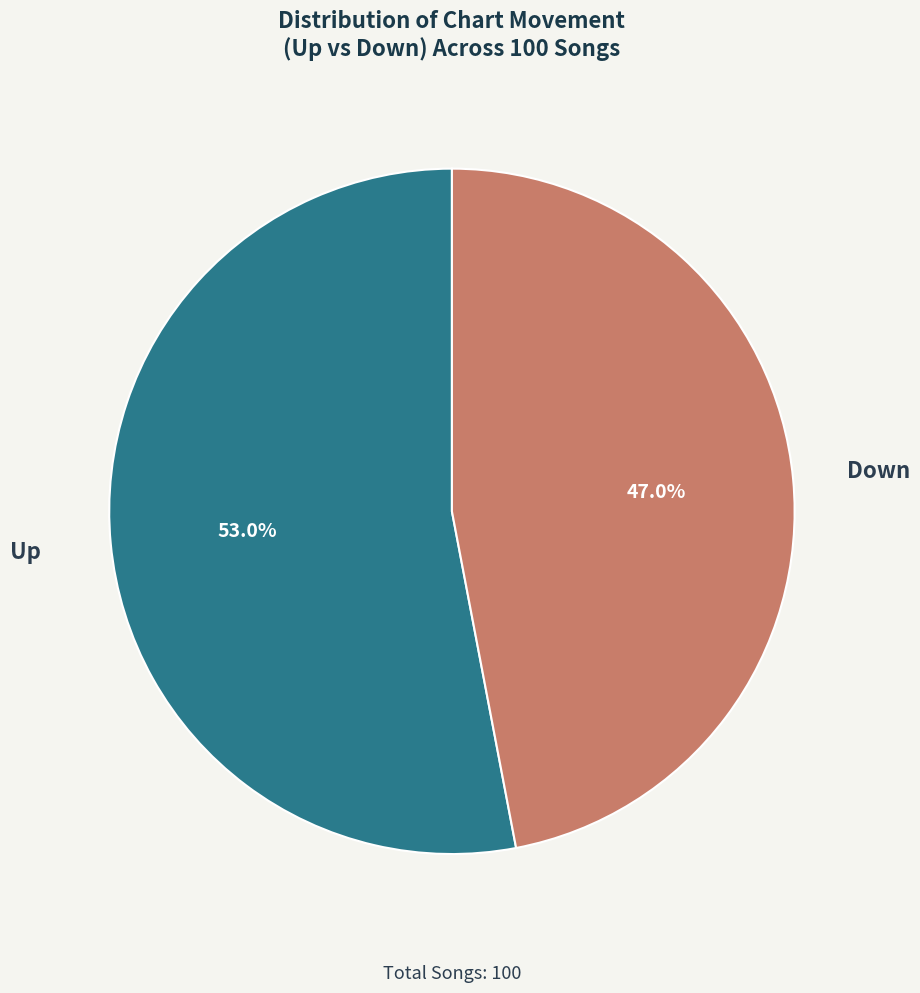

Is it true that Up is 38% of the pie?

False